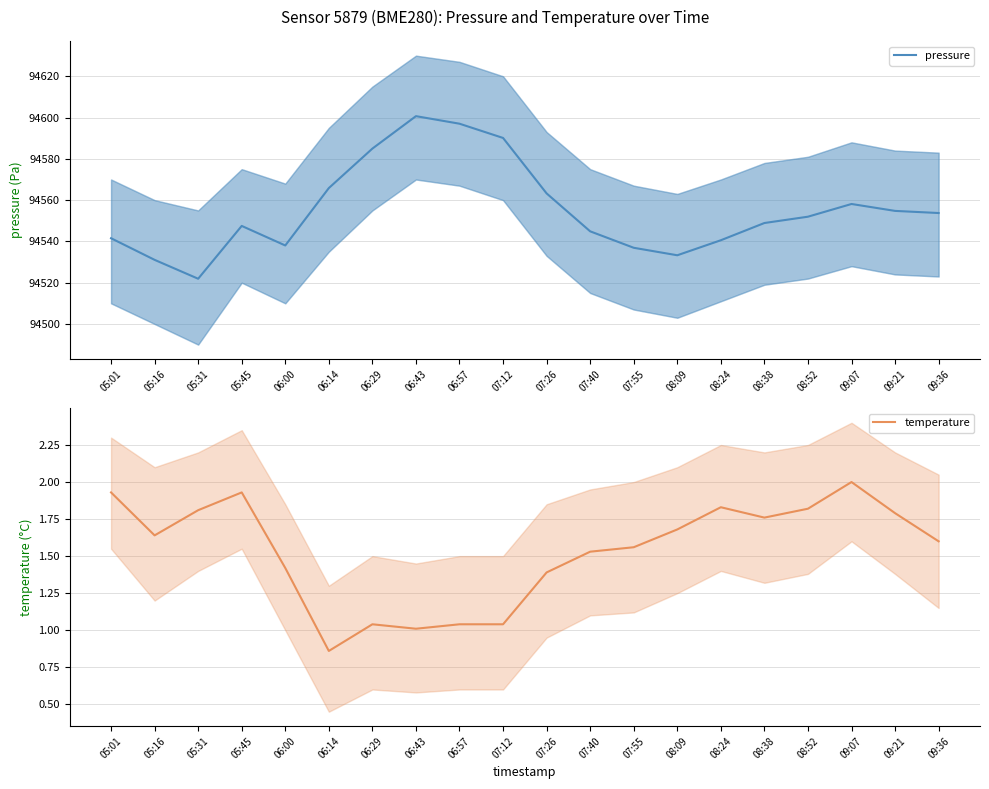

At how many categories does at least one series exceed 73481?

20